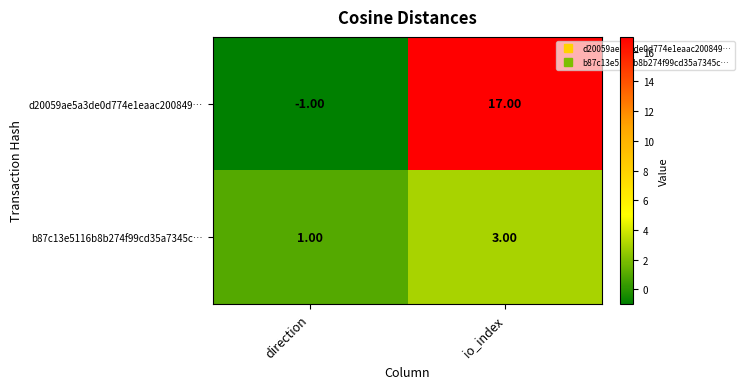

What is the minimum value shown in the chart?

-1